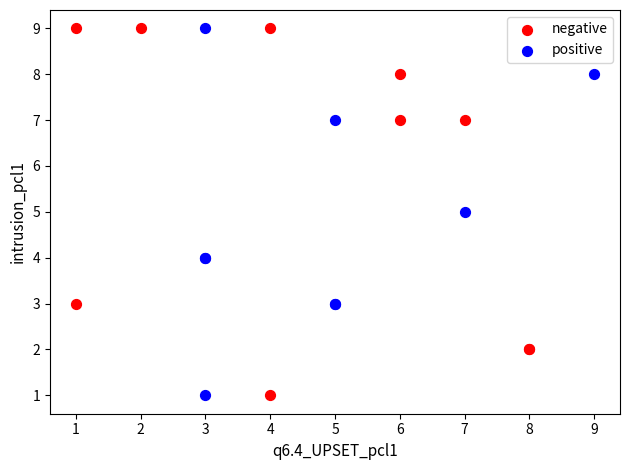

What are all the series names shown in the legend?

negative, positive